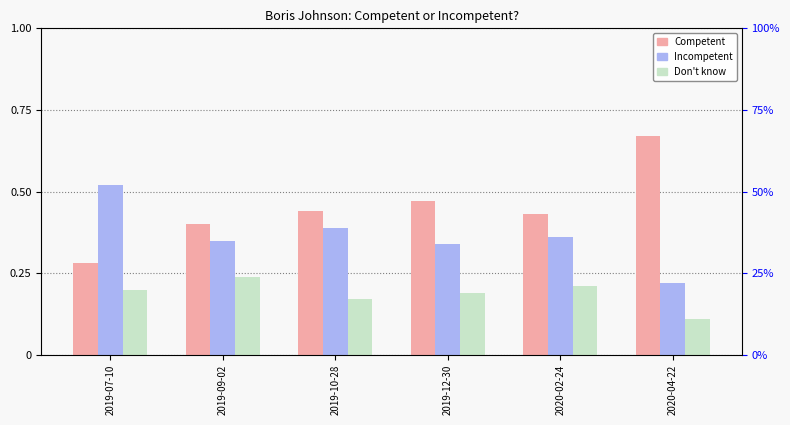

What is the lowest value of the Competent series?

0.3